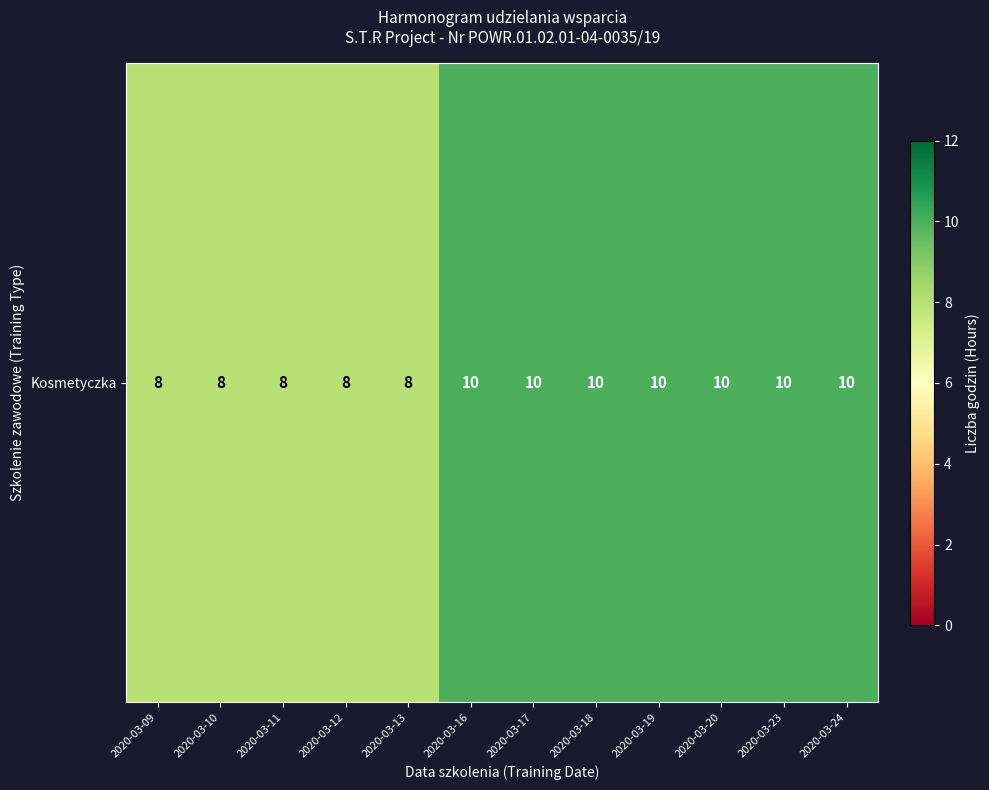

Is it true that the value at 2020-03-20 is 14?

False